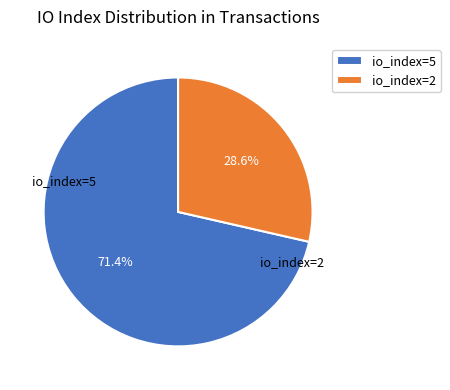

Does any single category account for the majority?

Yes